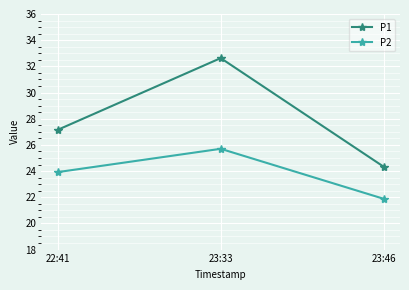

Which category has the lowest value in the P1 series?

23:46